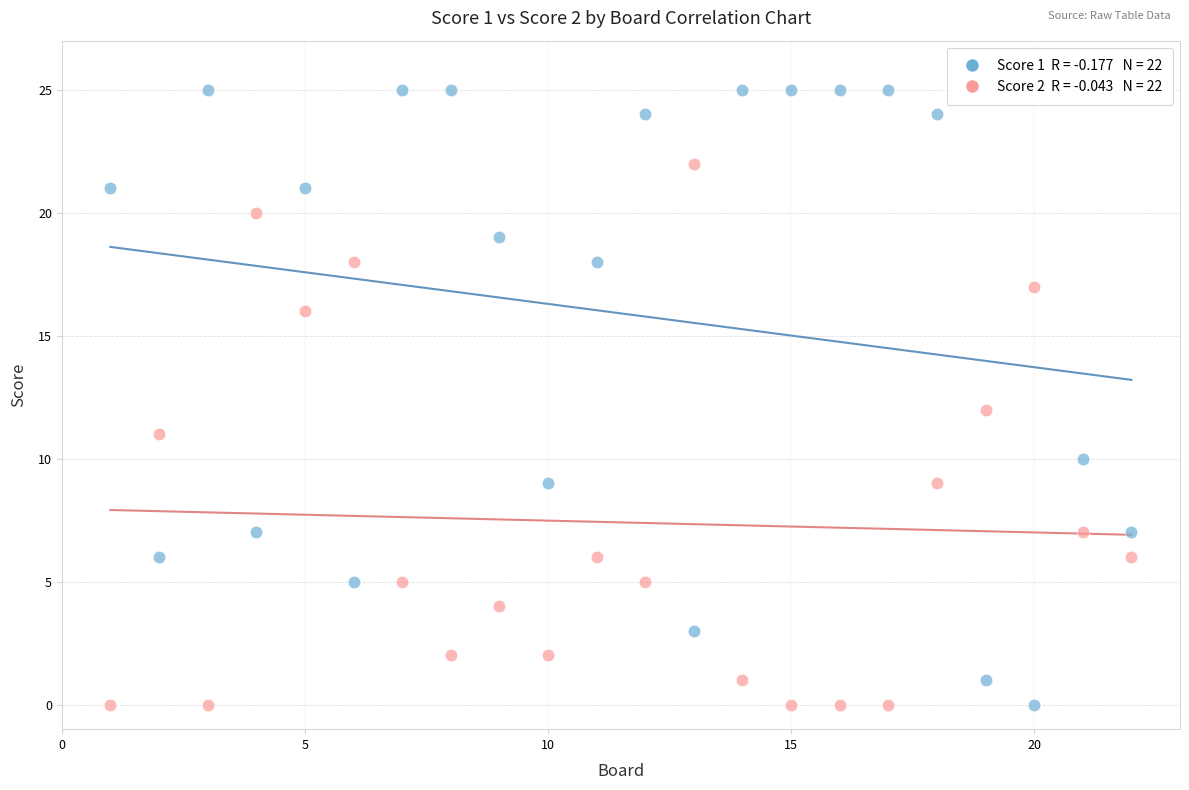

Across all data points, what is the range of X values (max minus min)?

21